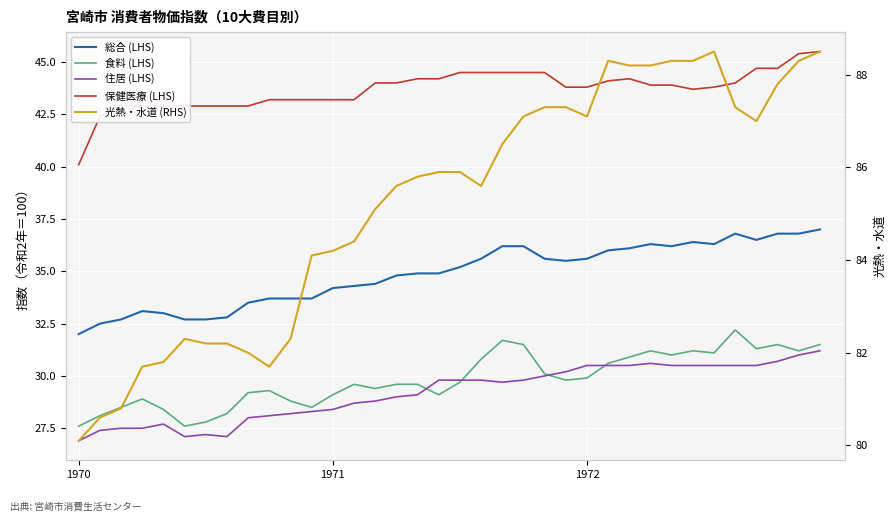

What is the difference between the maximum and second lowest values in the 食料 (LHS) series?

4.6